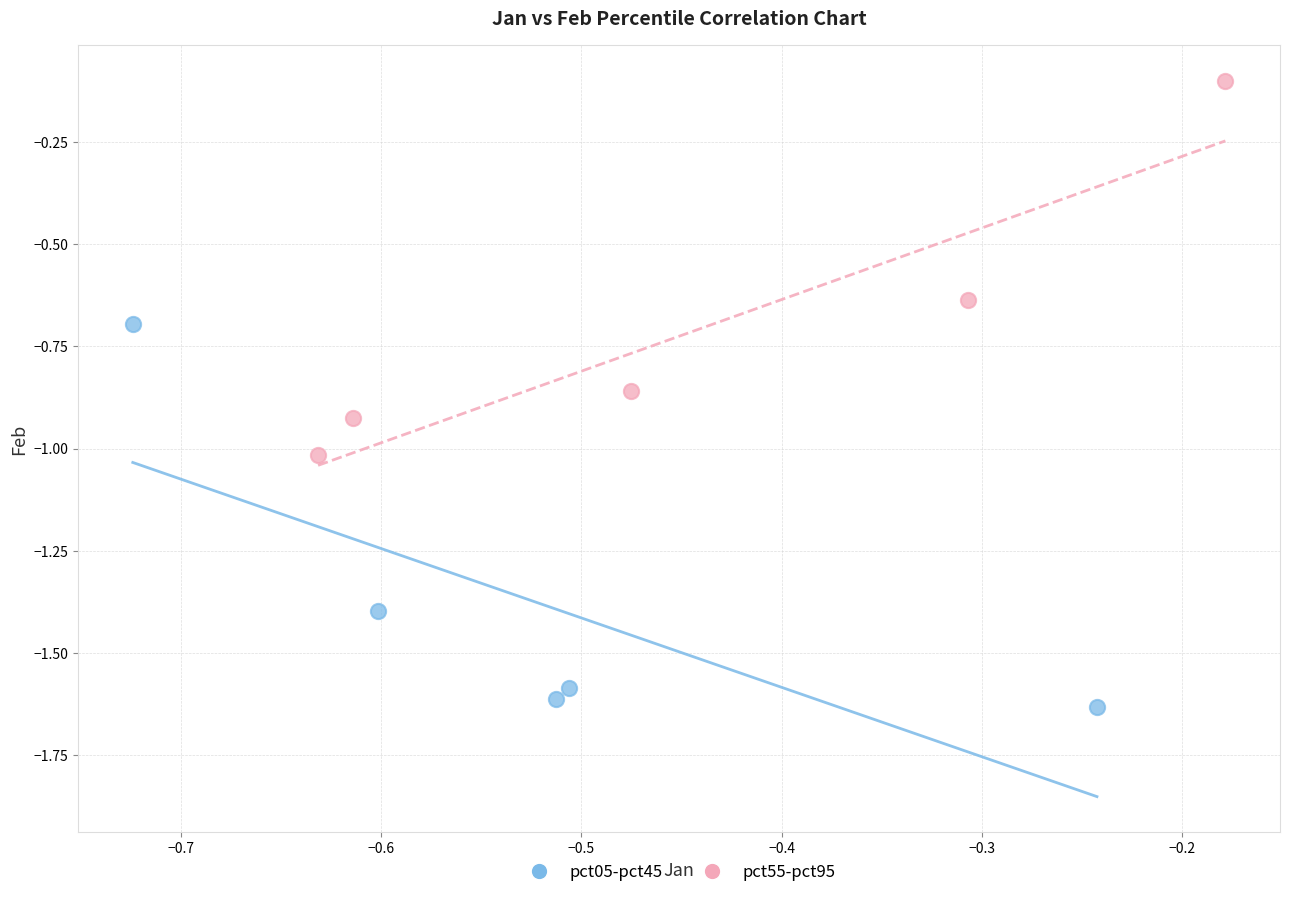

What are all the series names shown in the legend?

pct05-pct45, pct55-pct95